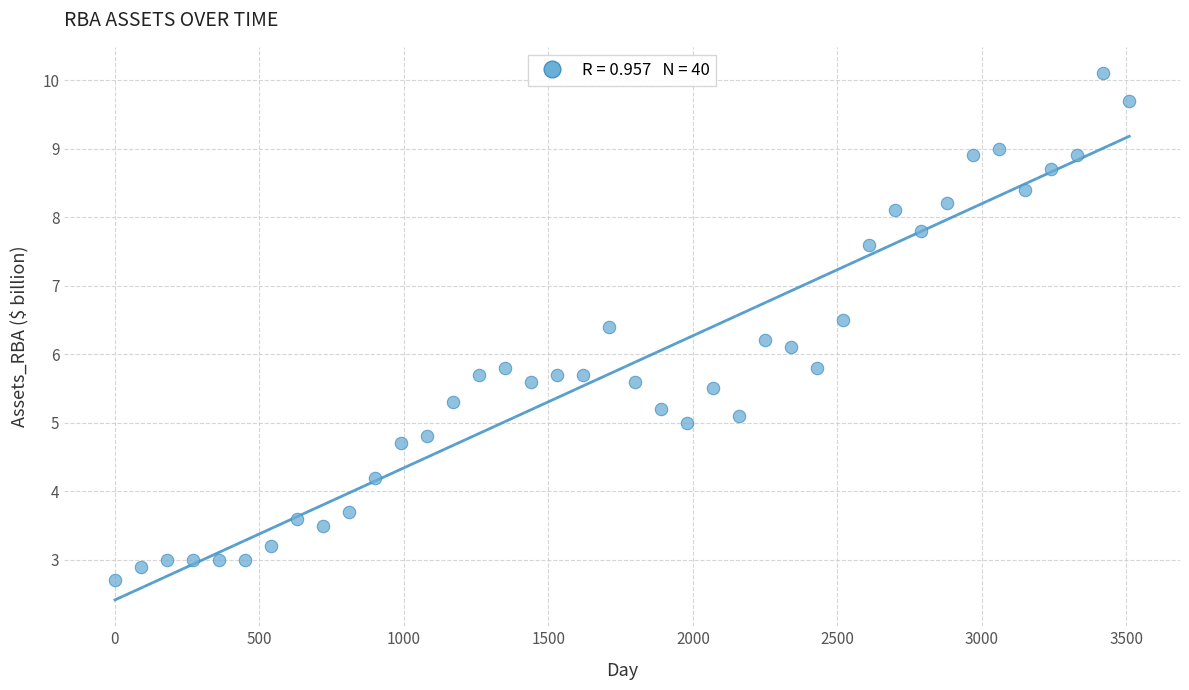

What Y value in the scatter plot is closest to 6?

6.1